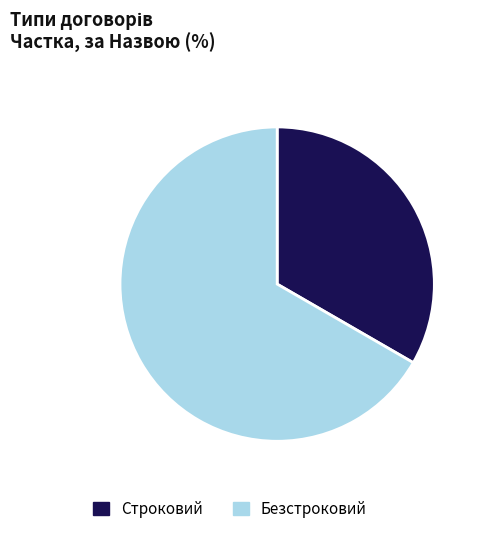

The Безстроковий slice represents 67% of the pie. True or false?

True